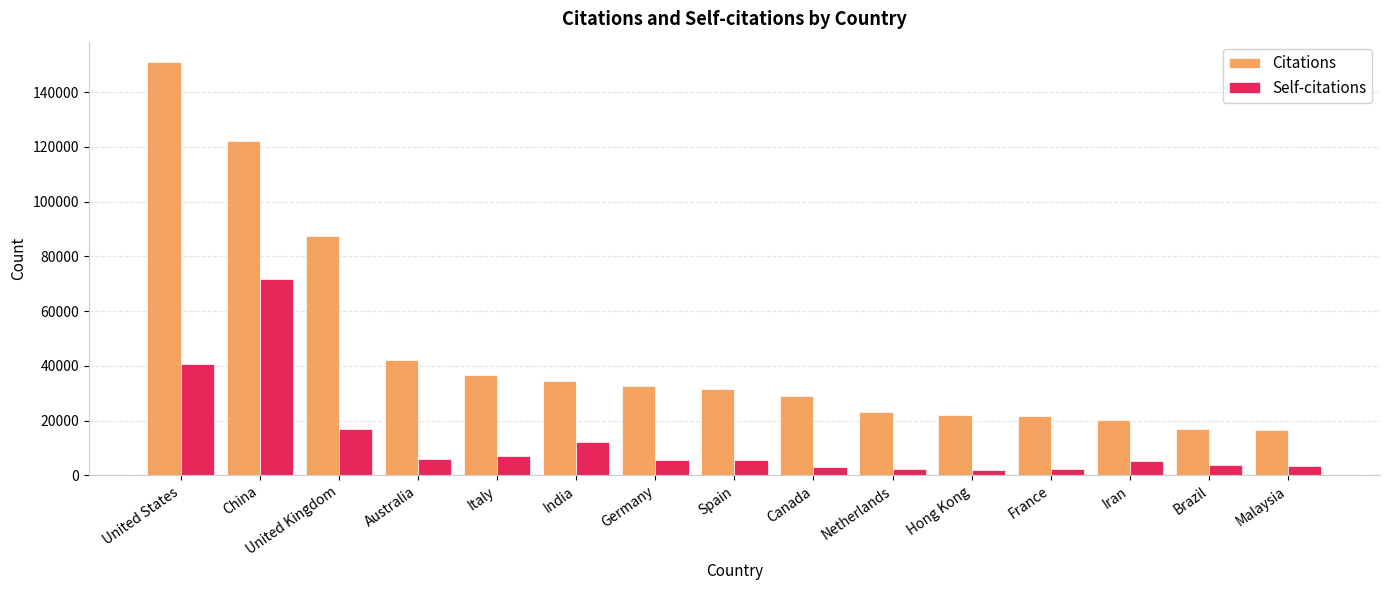

What is the value of the Citations bar at the 13th from the left?

20266